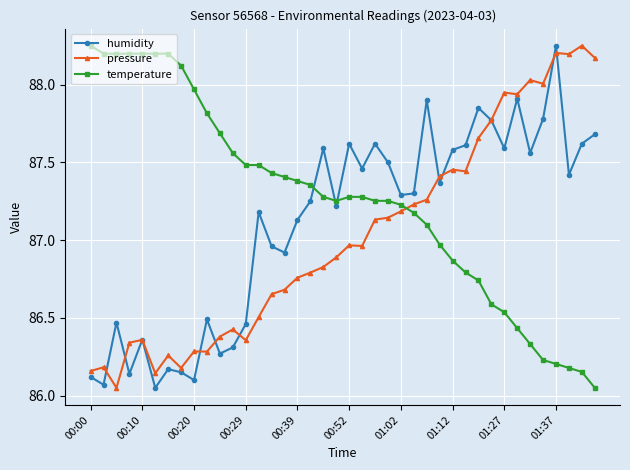

True or false: humidity and pressure cross at least once.

True